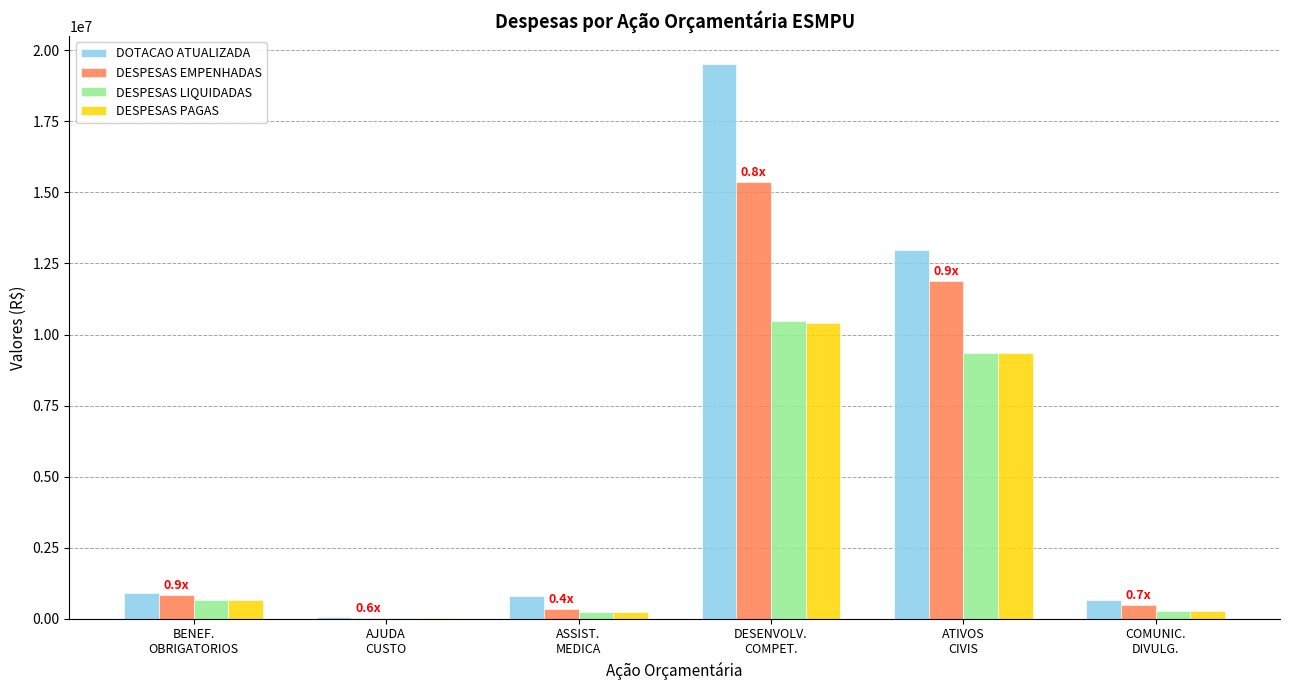

What is the sum of all DESPESAS EMPENHADAS values?

28961748.1